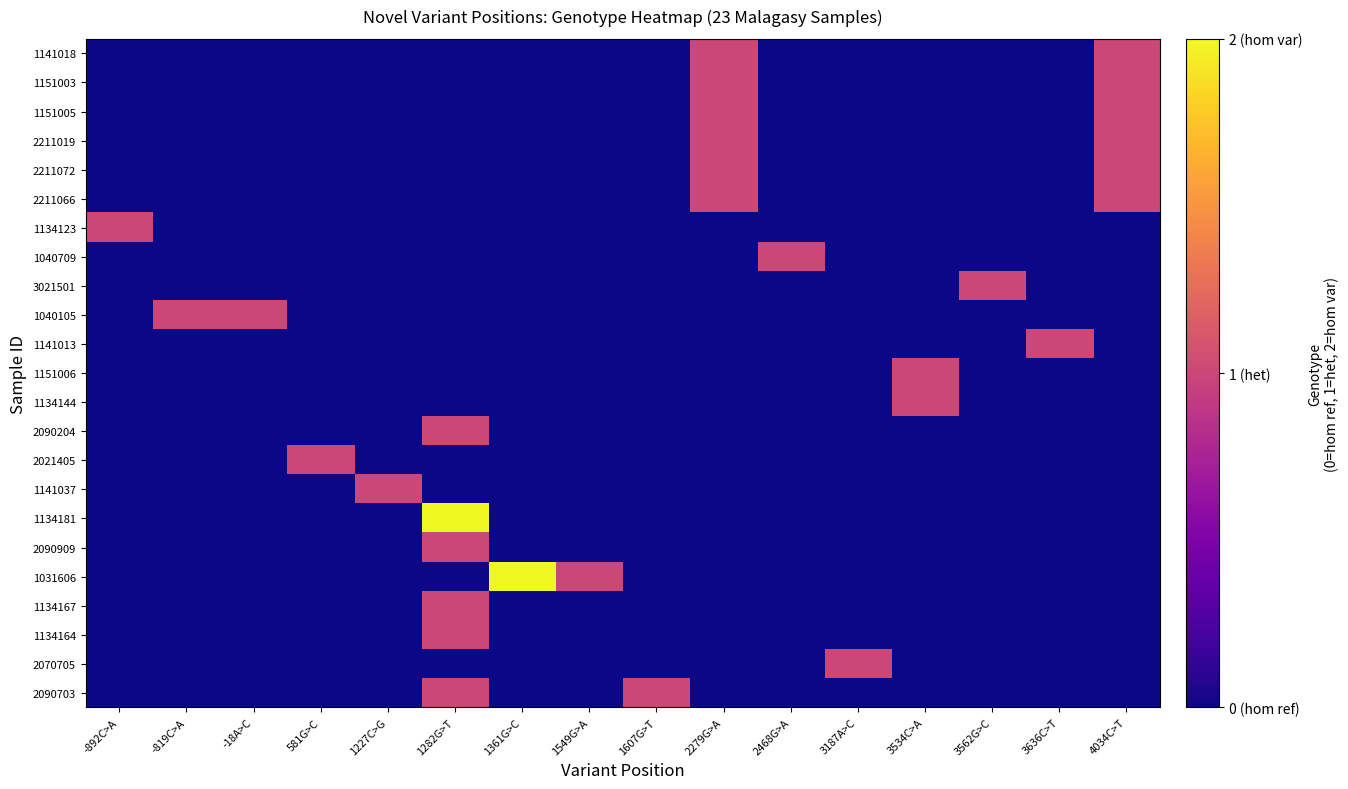

At which category is the sum across all series the highest?

1282G>T